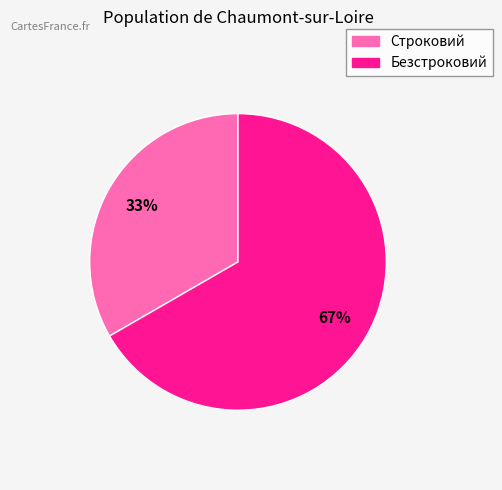

Between Безстроковий and Строковий, which is larger?

Безстроковий